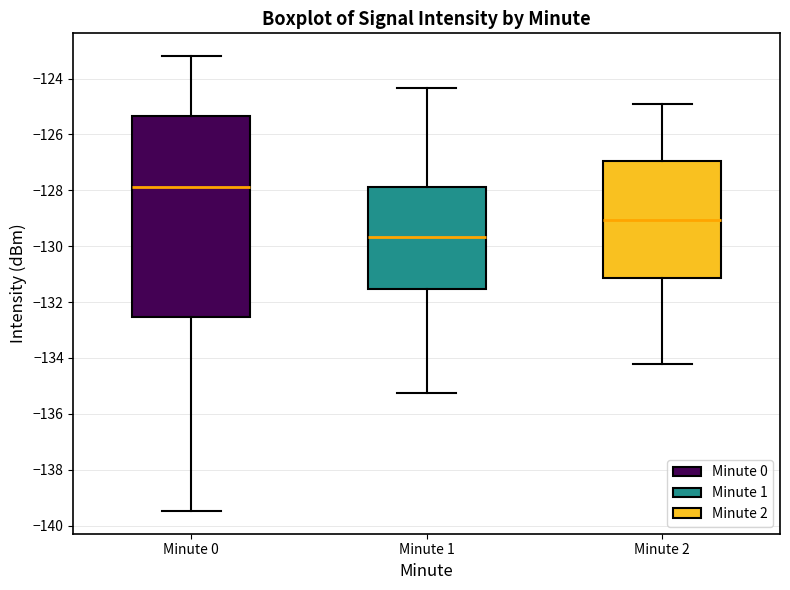

Which box is the tallest, from its lower edge to its upper edge?

Minute 0